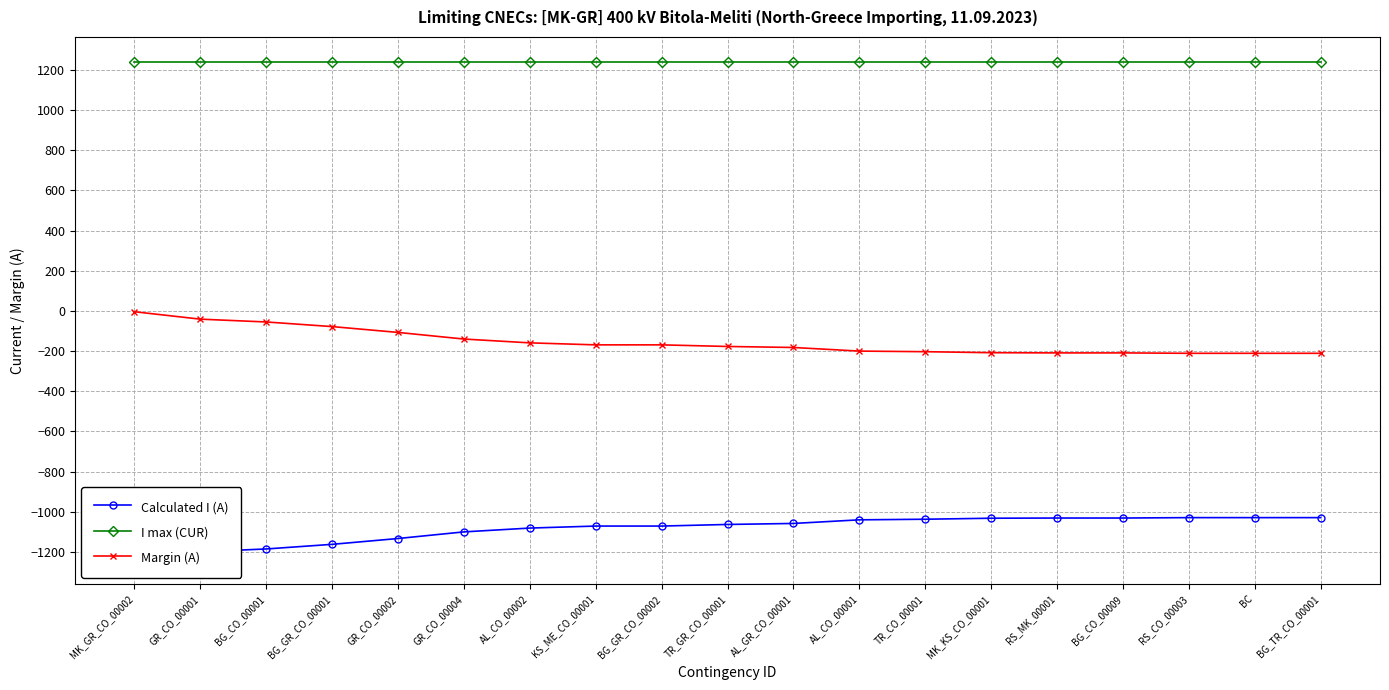

True or false: Calculated I (A) has more than 2 interior local peaks.

False